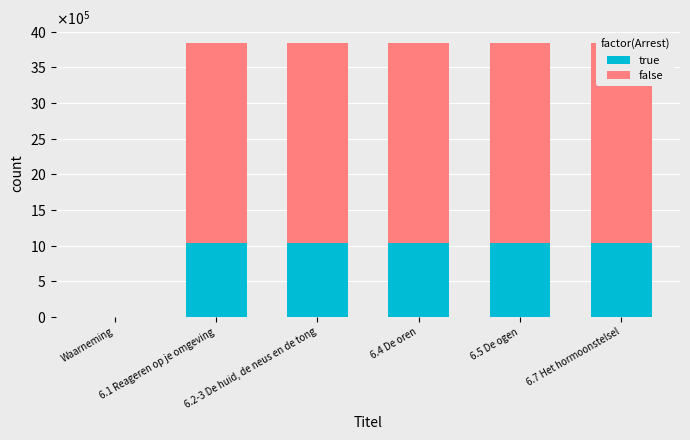

Which series changed the most between Waarneming and 6.1 Reageren op je omgeving?

false